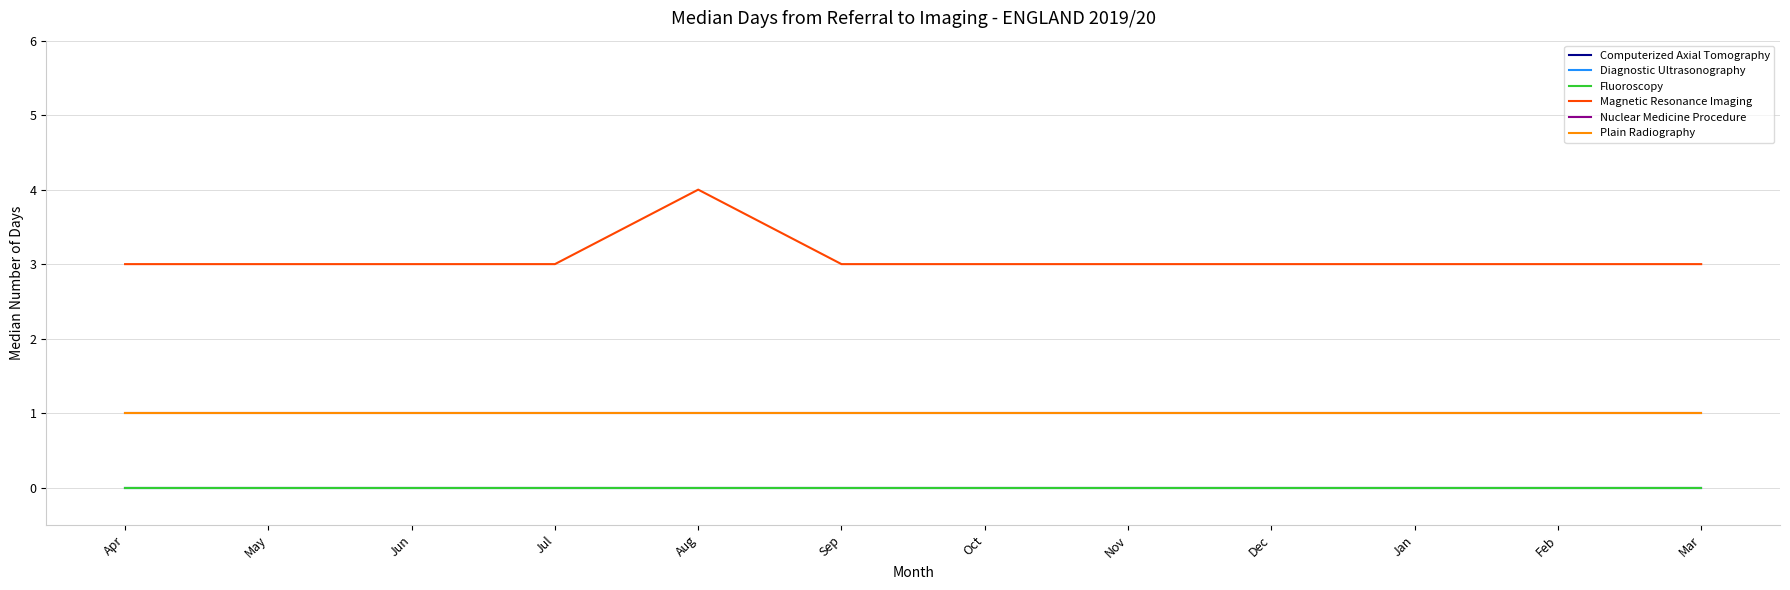

The Nuclear Medicine Procedure series shows 1 at Dec. True or false?

True